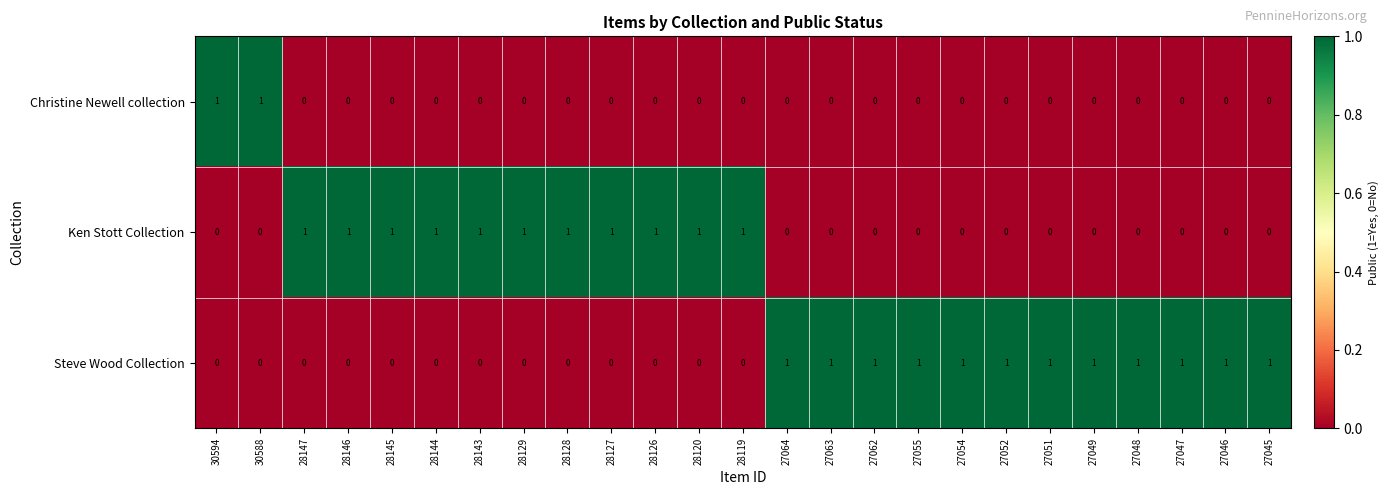

What is the sum of all Steve Wood Collection values?

12